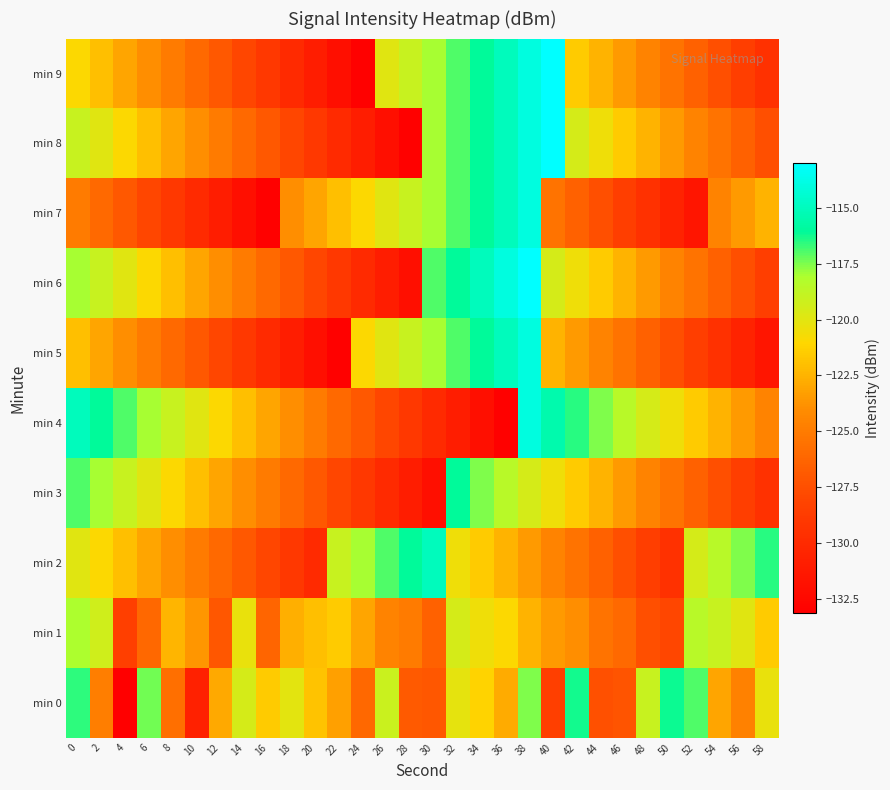

How many data points does each series have?

30